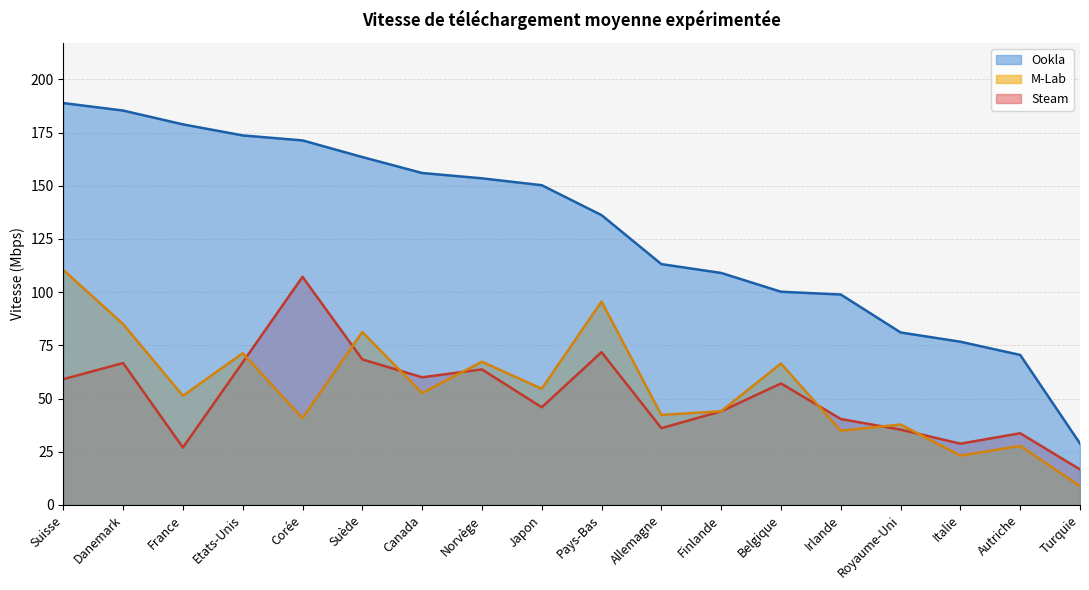

True or false: Steam has a value of 18.1 at Finlande.

False